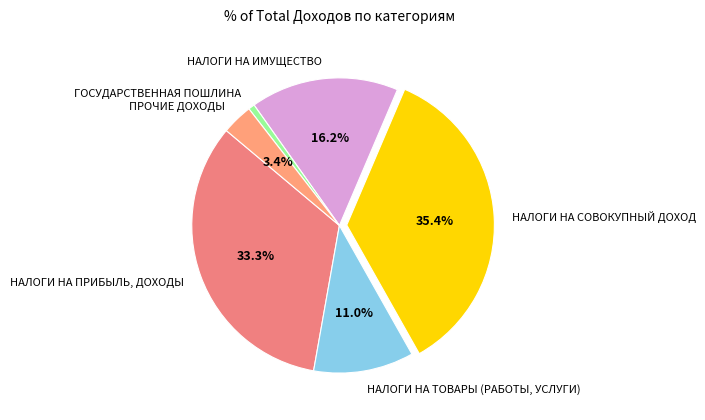

Combined, do ПРОЧИЕ ДОХОДЫ and ГОСУДАРСТВЕННАЯ ПОШЛИНА account for over 50%?

No